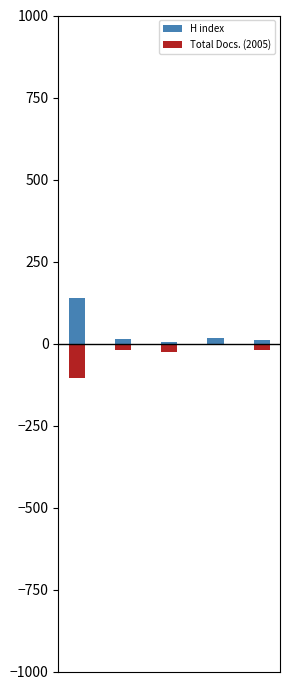

Which series has the largest total across all categories?

H index